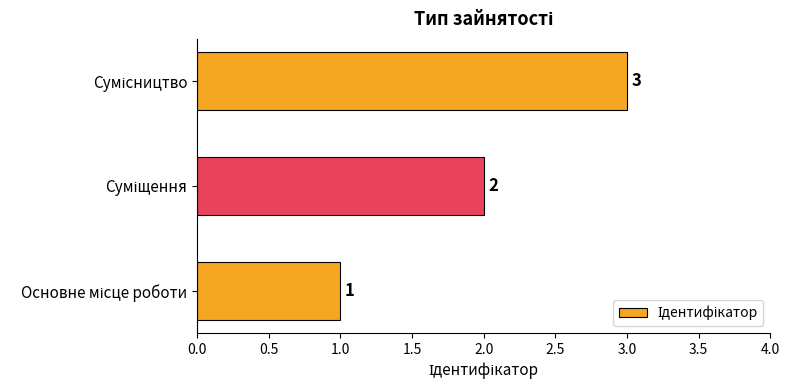

What is the sum of all values?

6